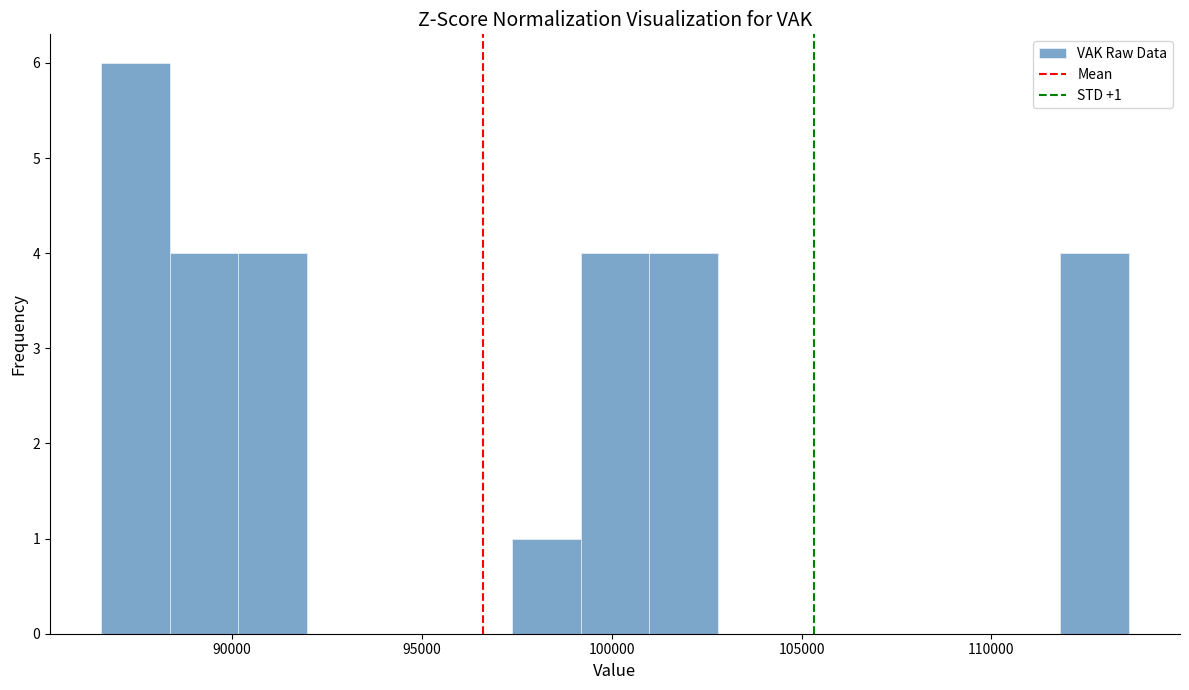

Read against the x-axis, roughly where is the centre of the tallest bar?

87500